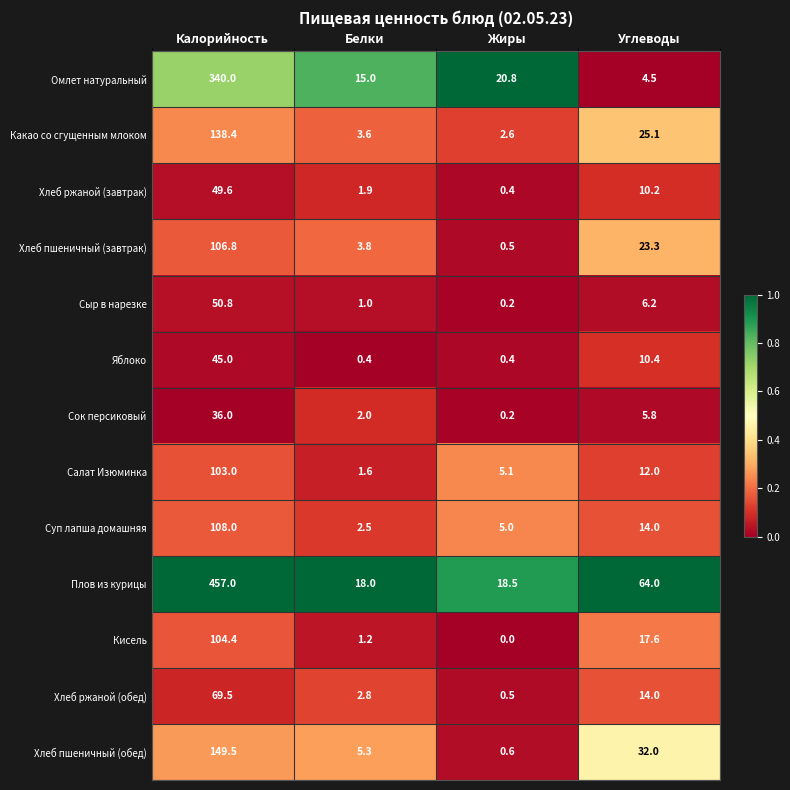

How many series are shown in this chart?

13